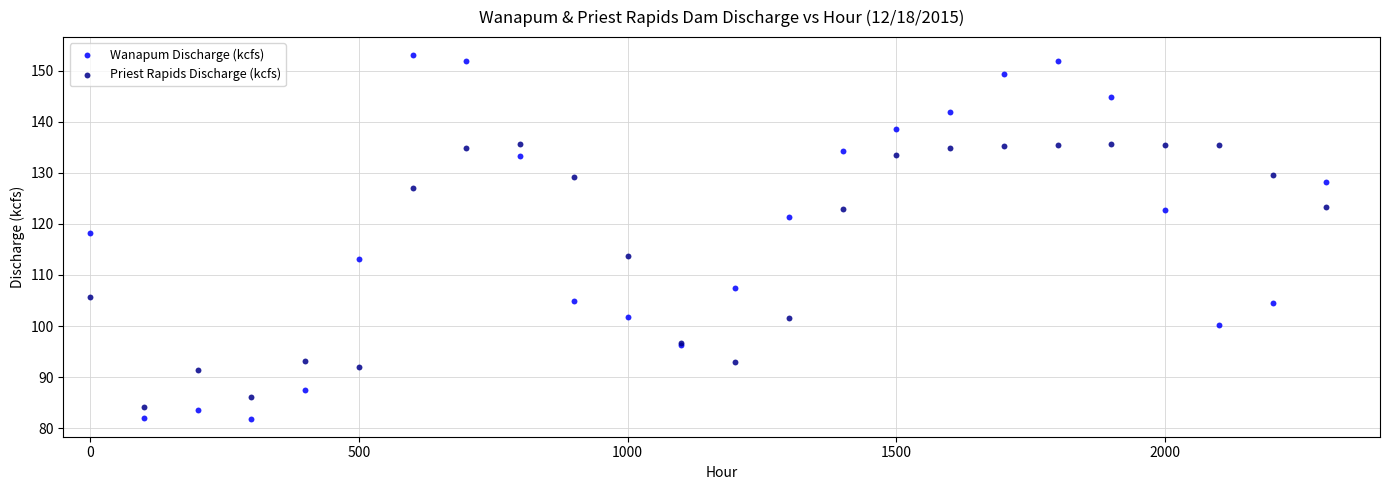

Which series has the largest Y range (max minus min)?

Wanapum Discharge (kcfs)